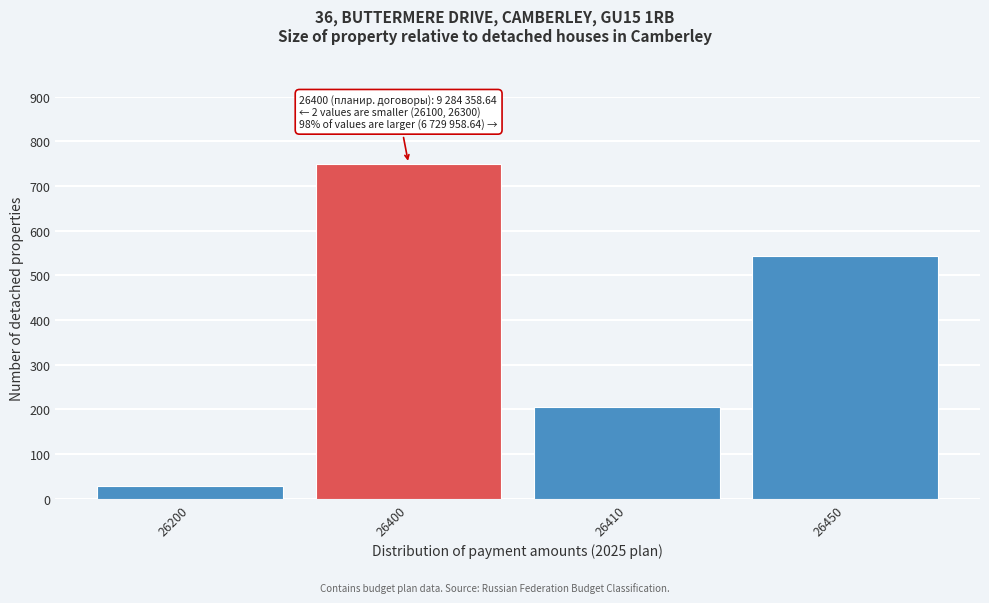

Reading left to right, list all the values displayed in this chart.

28.3	750.0	206.3	543.7